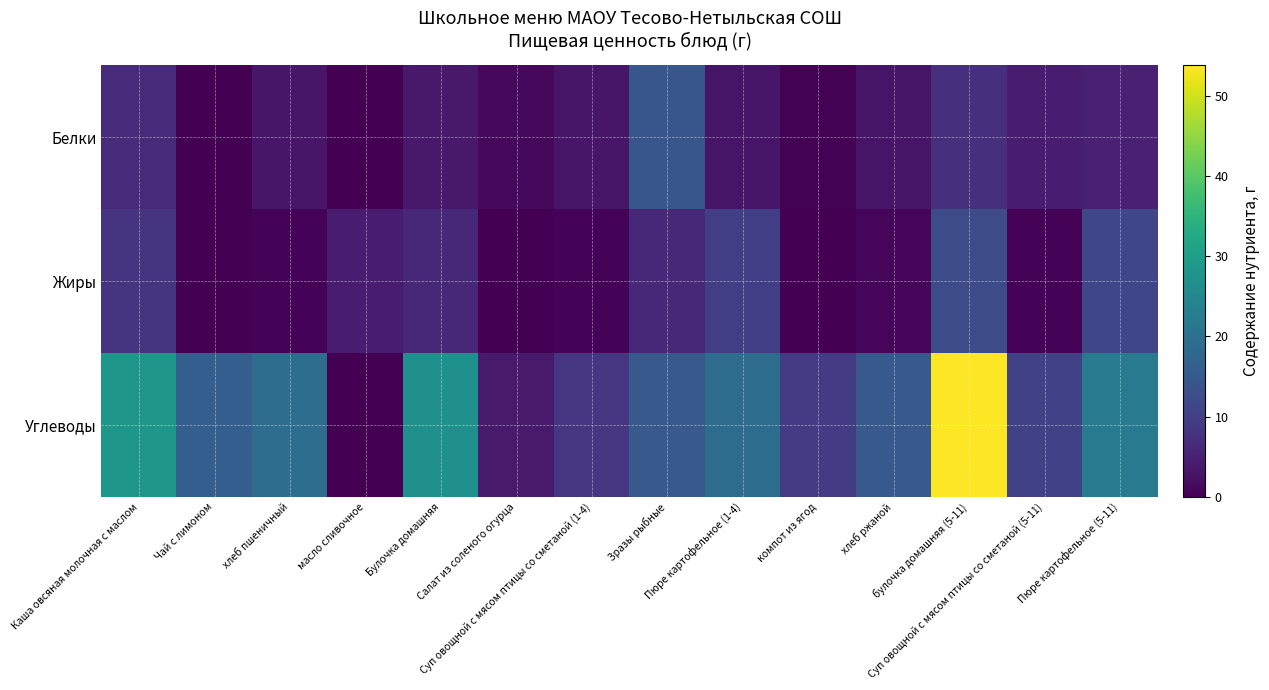

Reading left to right, what are all the values shown in this chart?

Белки: Каша овсяная молочная с маслом=6.4	Чай с лимоном=0.0	хлеб пшеничный=3.2	масло сливочное=0.0	Булочка домашняя=3.6	Салат из соленого огурца=1.1	Суп овощной с мясом птицы со сметаной (1-4)=3.3	Зразы рыбные=14.5	Пюре картофельное (1-4)=3.0	компот из ягод=0.4	хлеб ржаной=3.0	булочка домашняя (5-11)=7.3	Суп овощной с мясом птицы со сметаной (5-11)=4.3	Пюре картофельное (5-11)=5.0
Жиры: Каша овсяная молочная с маслом=8.2	Чай с лимоном=0.0	хлеб пшеничный=0.4	масло сливочное=4.0	Булочка домашняя=6.3	Салат из соленого огурца=0.2	Суп овощной с мясом птицы со сметаной (1-4)=0.5	Зразы рыбные=6.1	Пюре картофельное (1-4)=10.0	компот из ягод=0.2	хлеб ржаной=1.0	булочка домашняя (5-11)=12.5	Суп овощной с мясом птицы со сметаной (5-11)=0.6	Пюре картофельное (5-11)=11.4
Углеводы: Каша овсяная молочная с маслом=28.4	Чай с лимоном=16.0	хлеб пшеничный=19.2	масло сливочное=0.0	Булочка домашняя=27.0	Салат из соленого огурца=3.8	Суп овощной с мясом птицы со сметаной (1-4)=8.4	Зразы рыбные=15.1	Пюре картофельное (1-4)=19.0	компот из ягод=9.4	хлеб ржаной=15.0	булочка домашняя (5-11)=53.8	Суп овощной с мясом птицы со сметаной (5-11)=10.4	Пюре картофельное (5-11)=22.2